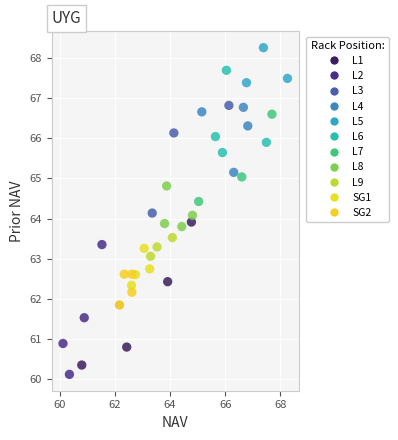

What is the range of X values (max minus min)?

8.1